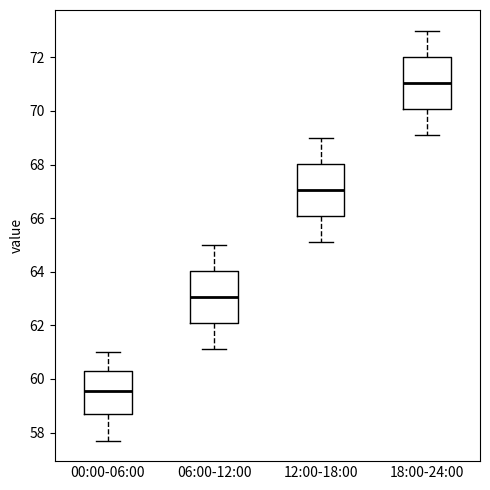

Which box's median line is the lowest?

00:00-06:00